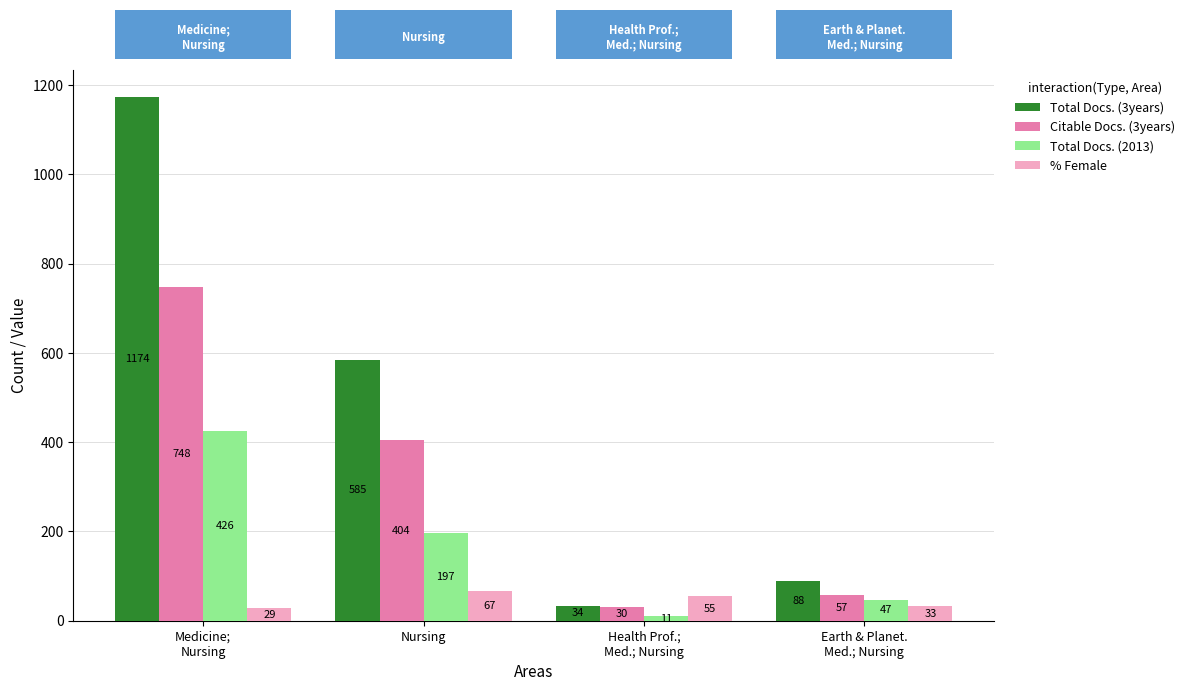

Rank the categories by % Female value from highest to lowest.

Nursing, Health Prof.;
Med.; Nursing, Earth & Planet.
Med.; Nursing, Medicine;
Nursing